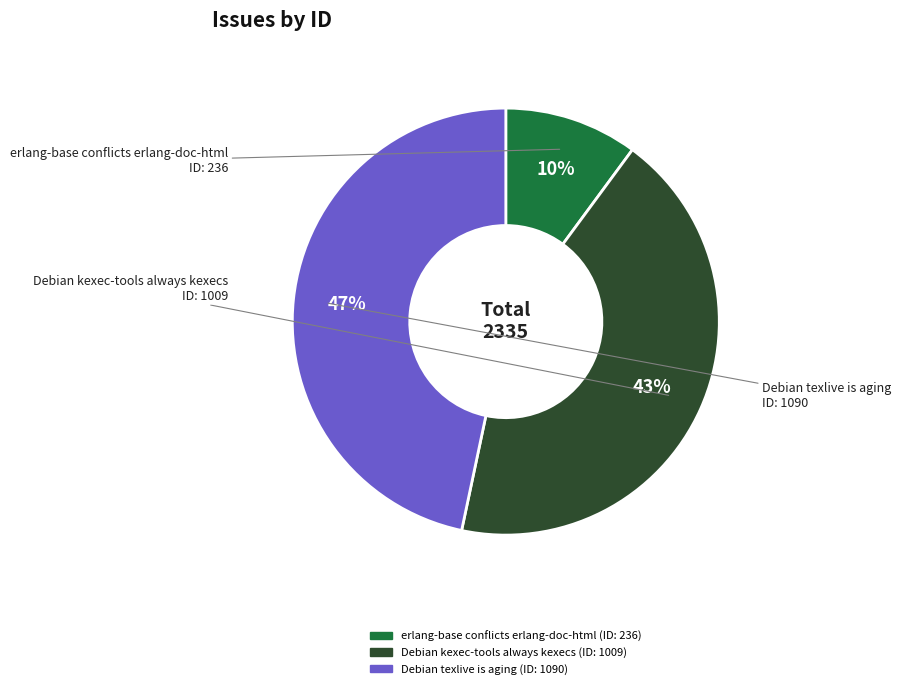

To the nearest percent, what is the average slice percentage?

33%